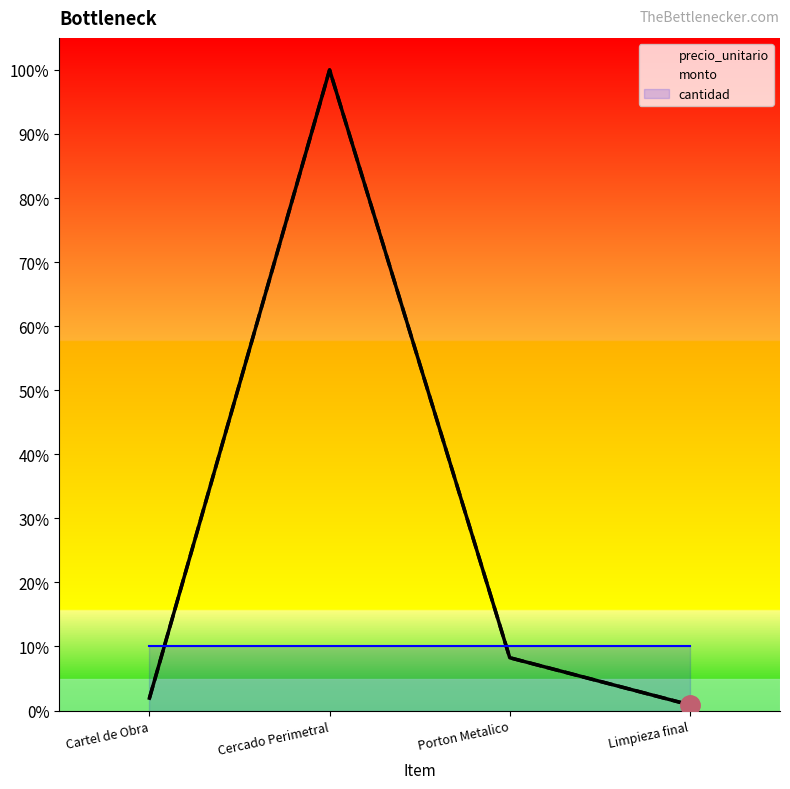

How many data points does each series have?

4